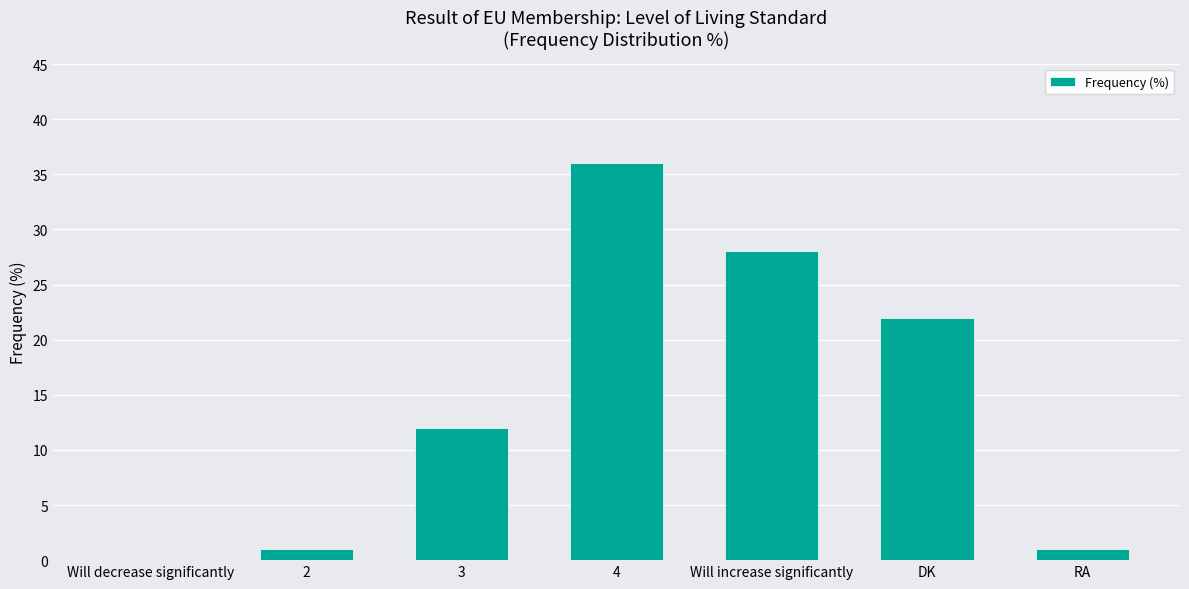

The value at Will increase significantly is 28. True or false?

True